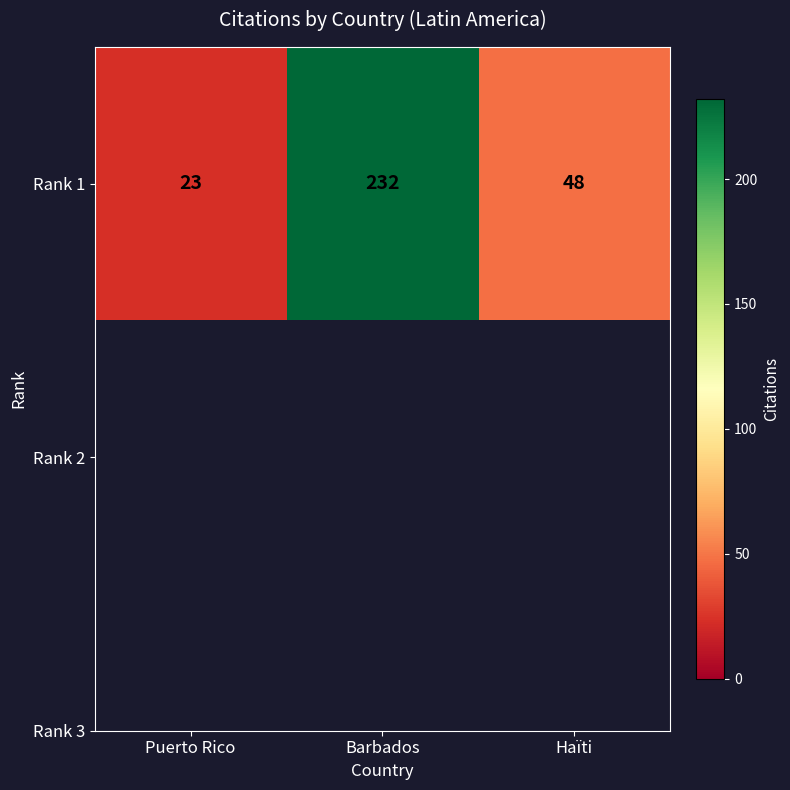

Count the number of data series in this chart.

1